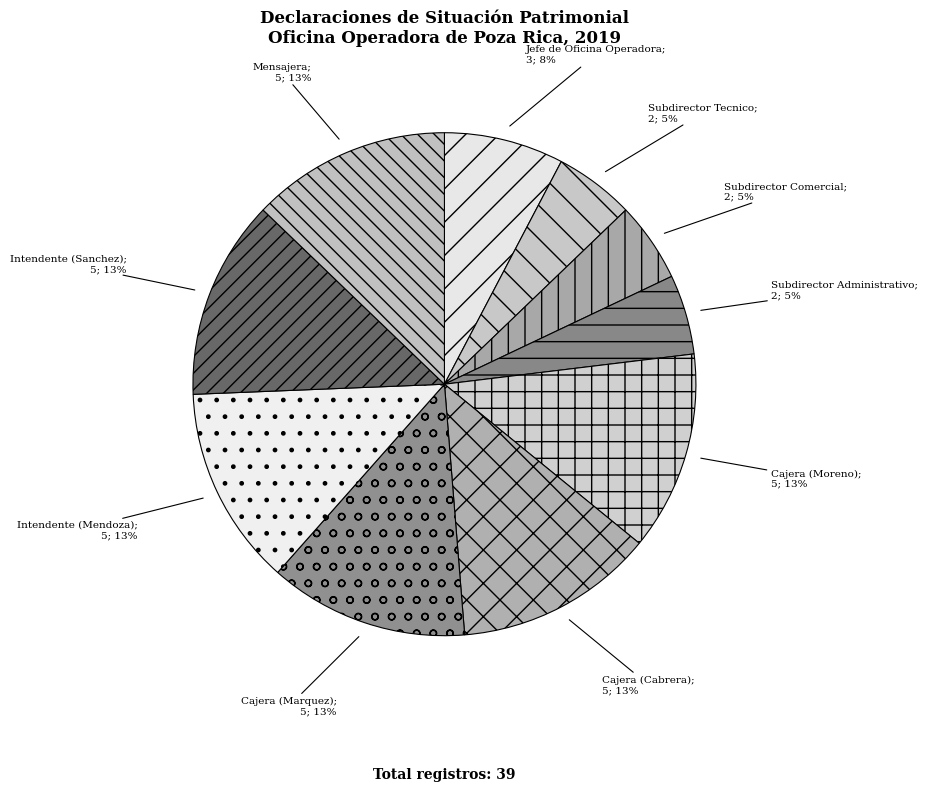

How many slices are in this pie chart?

10